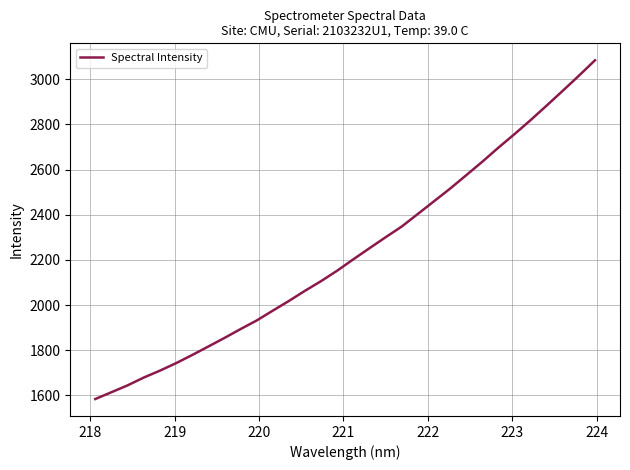

What is the greatest value displayed?

3084.5